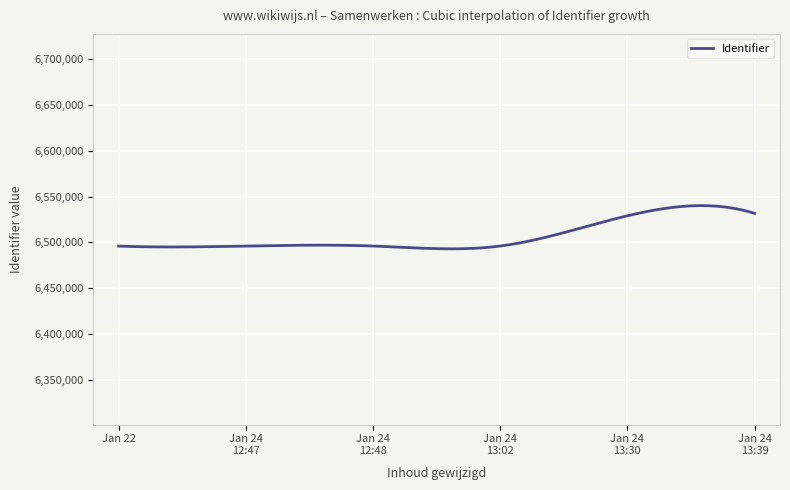

What is the maximum value shown in the chart?

6540071.4